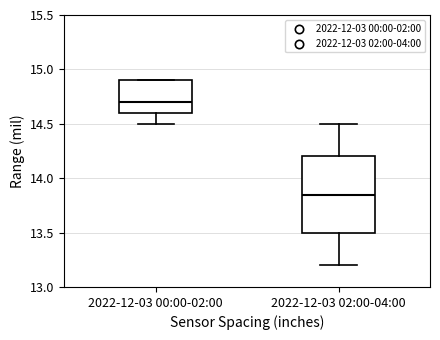

Reading left to right, read every box against the y-axis: the position of its median line, the range the box covers, and the ends of its whiskers. The values are not printed on the chart, so give them approximately, as read against the axis.

2022-12-03 00:00-02:00: median 14.70, box 14.60 to 14.90, whiskers 14.50 to 14.90
2022-12-03 02:00-04:00: median 13.85, box 13.50 to 14.20, whiskers 13.20 to 14.50